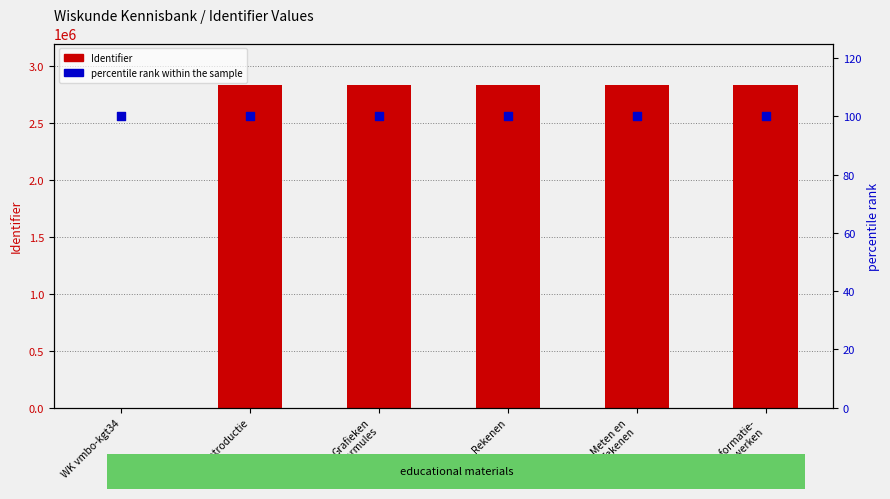

What is the total value across all series at Rekenen?

2834332